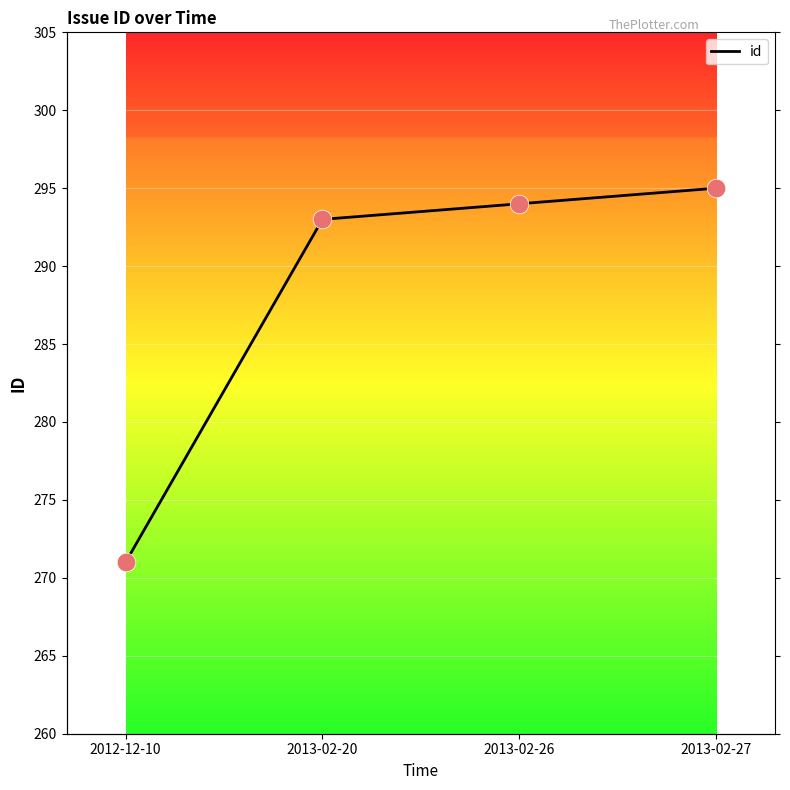

What is the change in value from 2012-12-10 to 2013-02-26?

+23